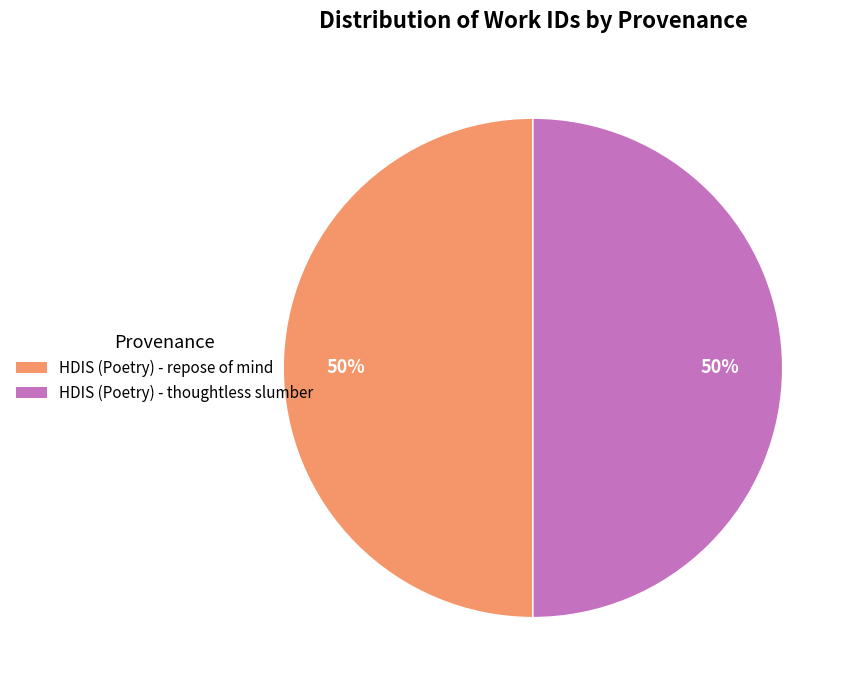

The HDIS (Poetry) - thoughtless slumber slice represents 37% of the pie. True or false?

False